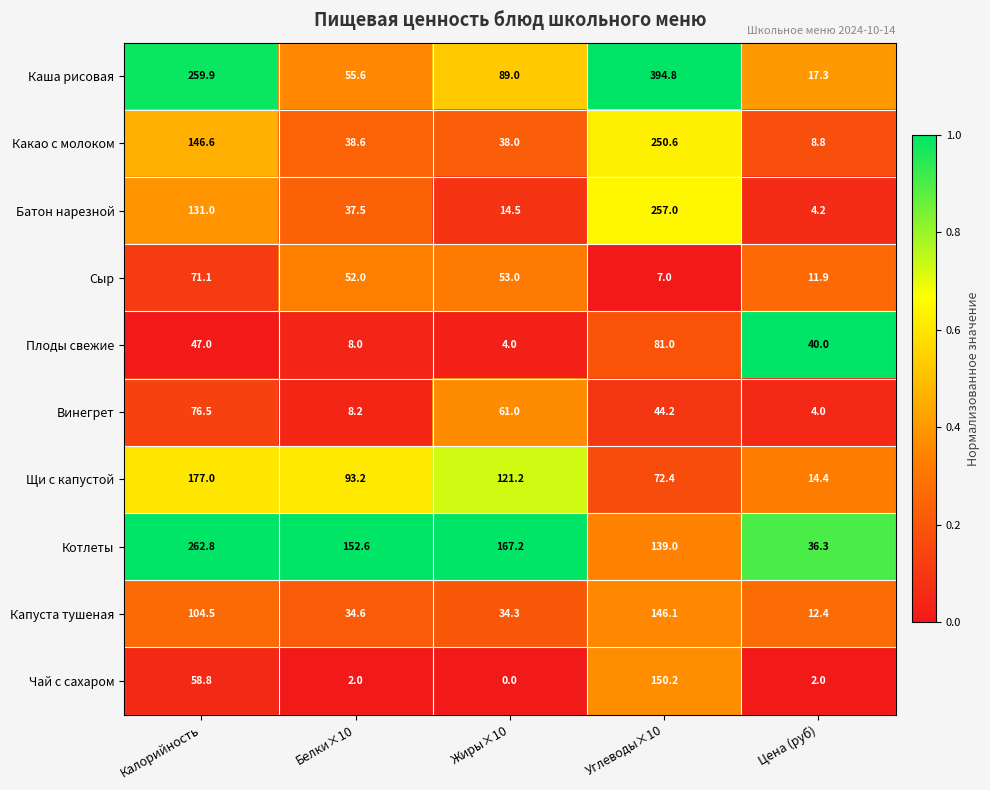

Which category has the highest value in the Каша рисовая series?

Углеводы×10